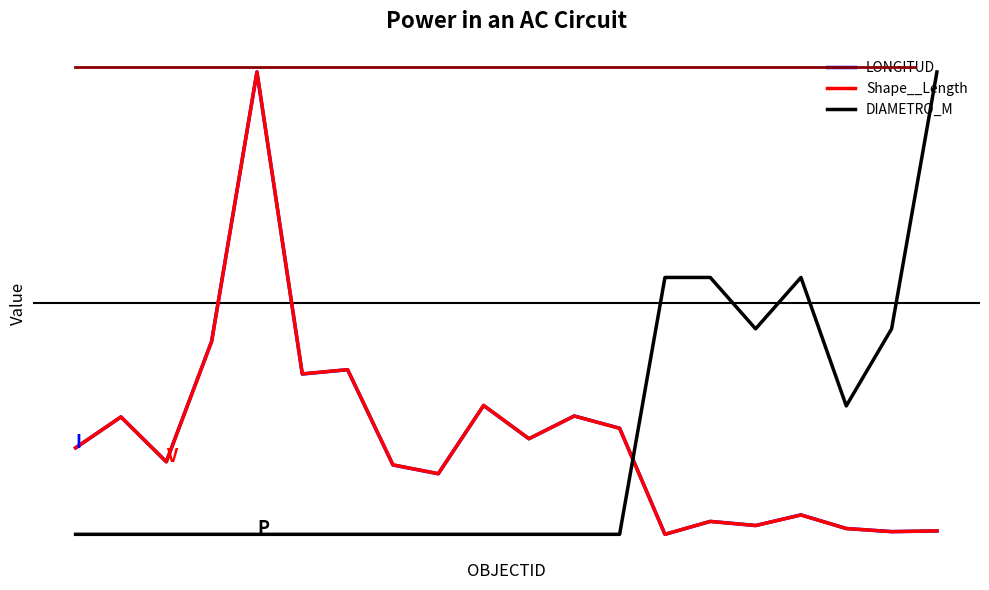

Does the chart have visible grid lines?

No